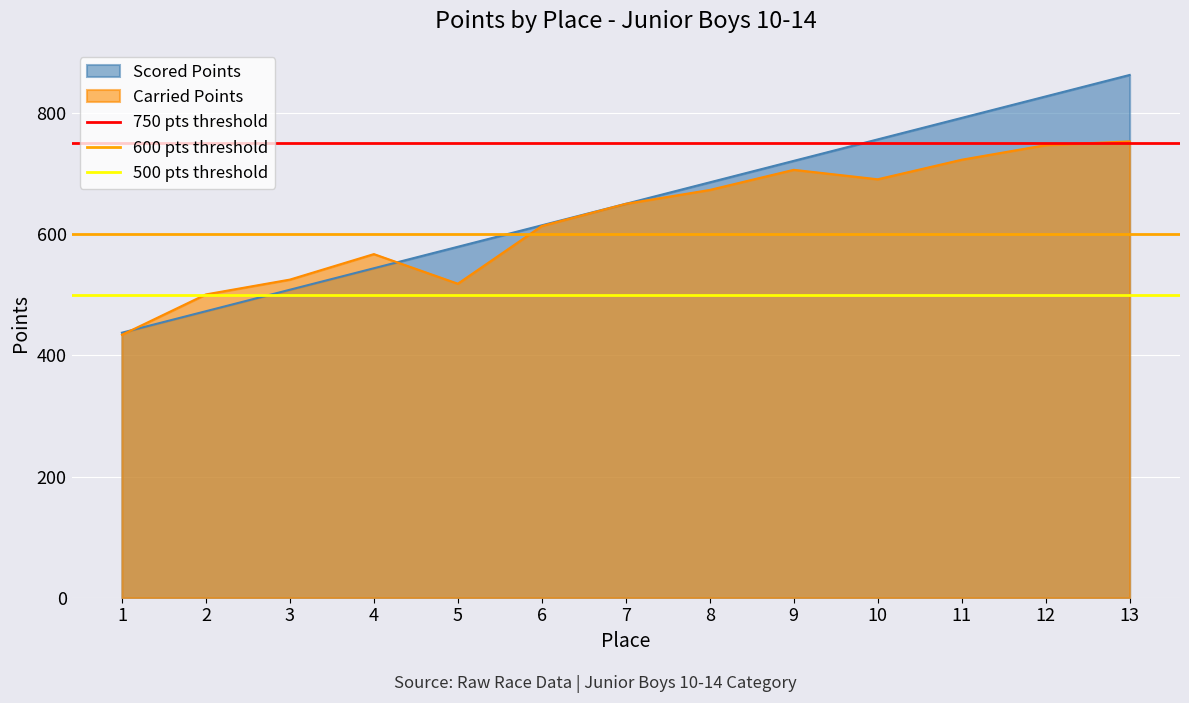

The value of Scored Points at 10 is 1287.3. True or false?

False